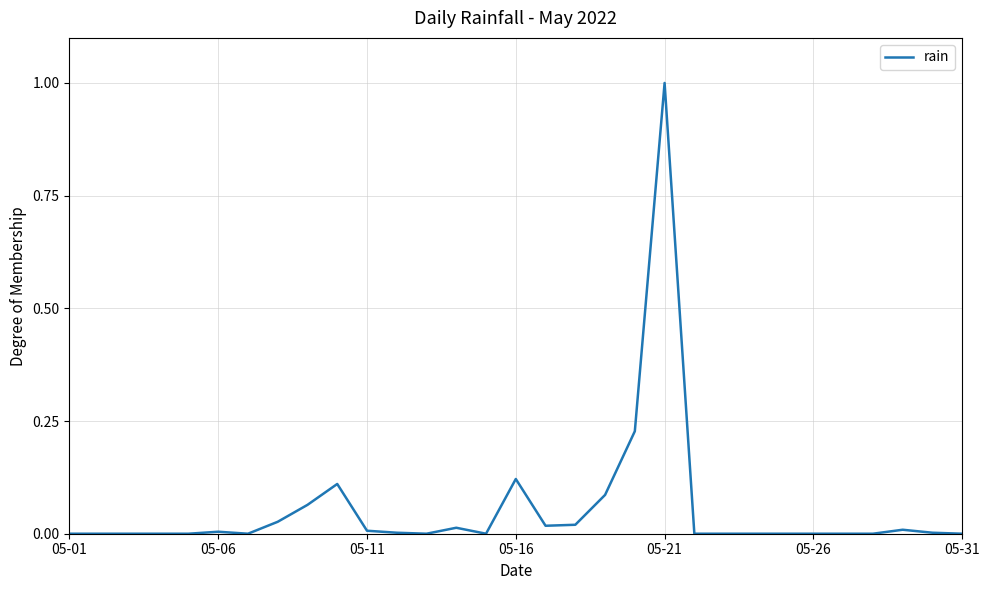

What is the greatest value displayed?

1.0